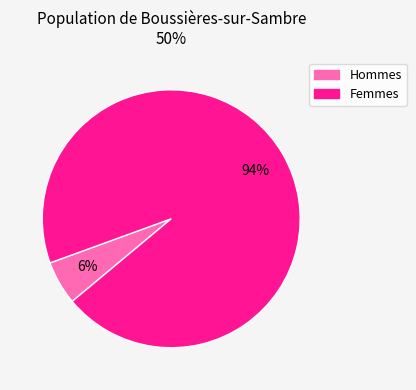

Is there any slice that represents more than half of the pie?

Yes